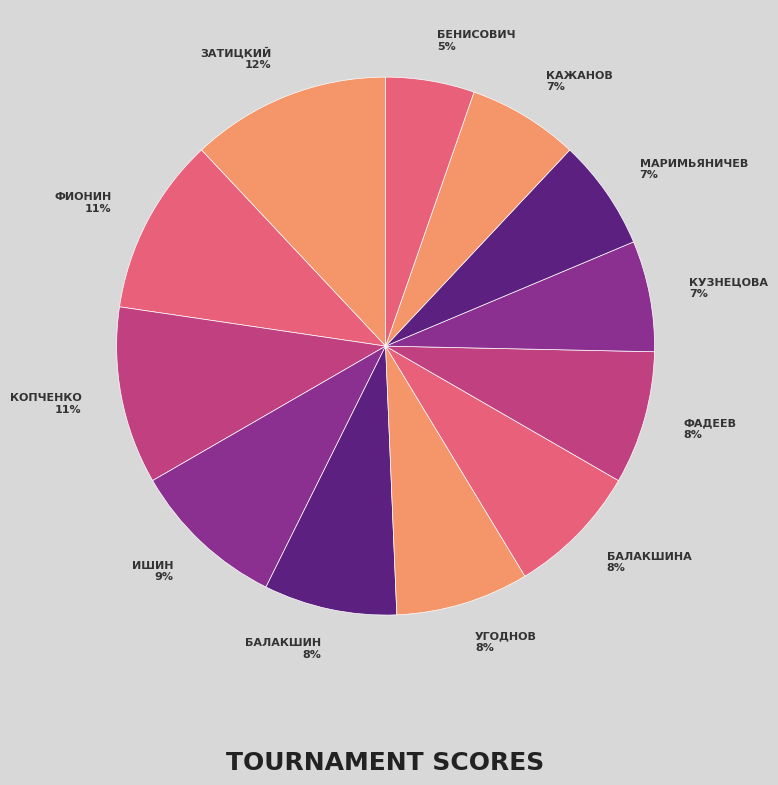

What is the largest slice in the pie chart?

Затицкий Михаил